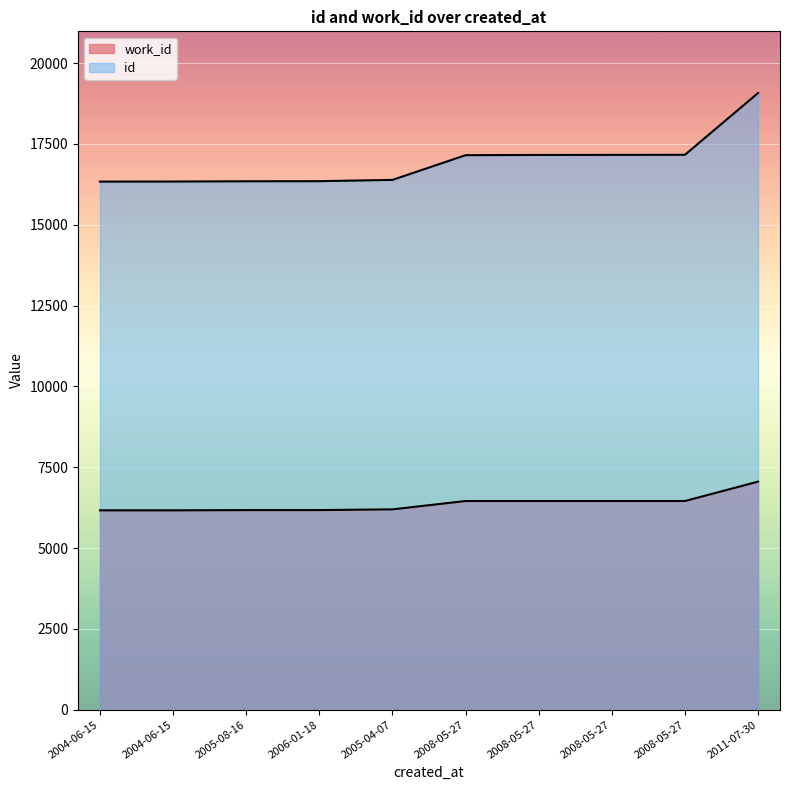

Is it true that id equals 4345 at 2005-08-16?

False